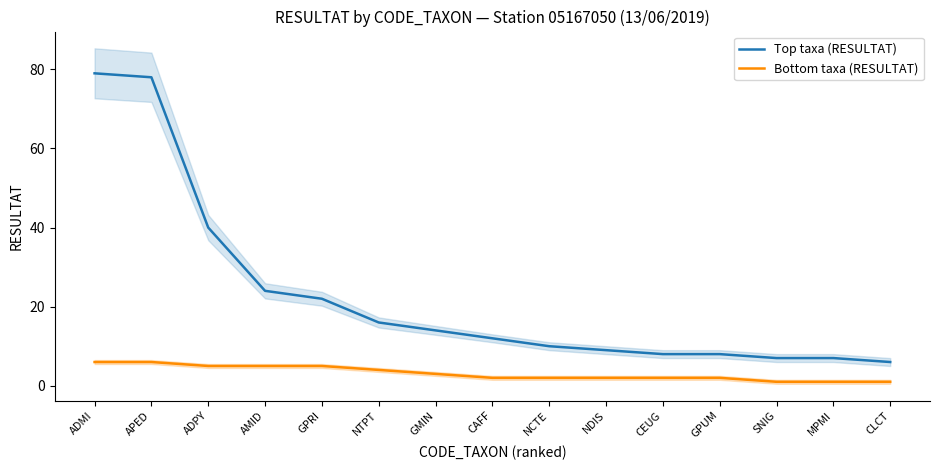

Which series has the widest spread of values?

Top taxa (RESULTAT)